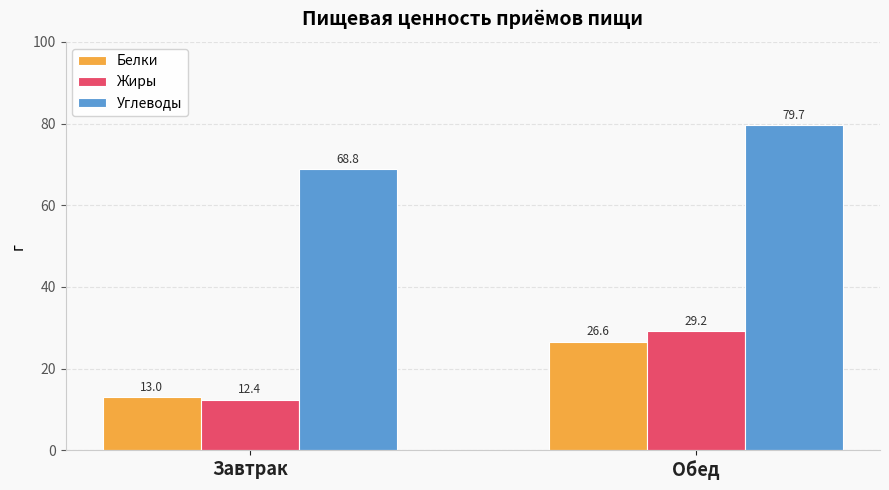

At which category does the chart reach its minimum across all series?

Завтрак